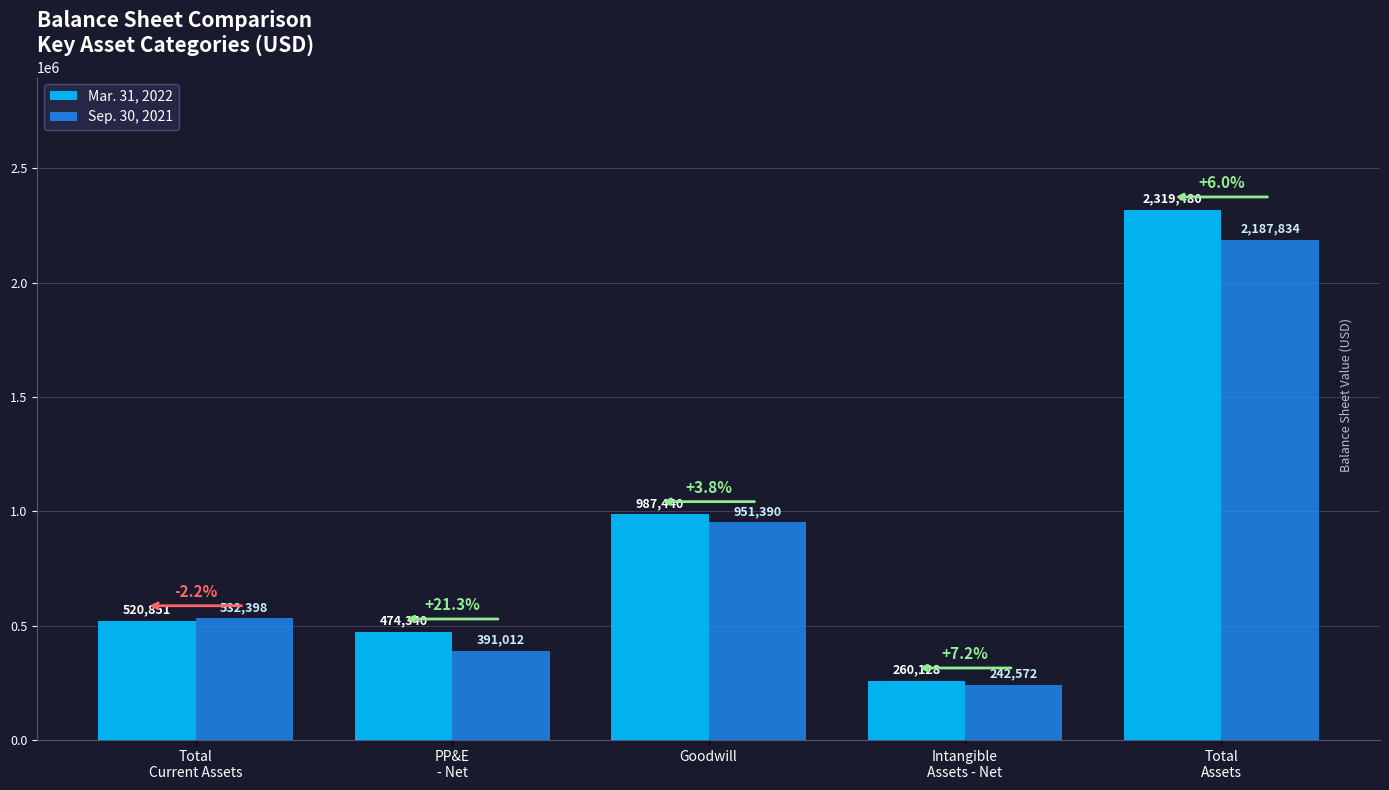

What is the difference between the Mar. 31, 2022 values at PP&E
- Net and Total
Current Assets?

46511